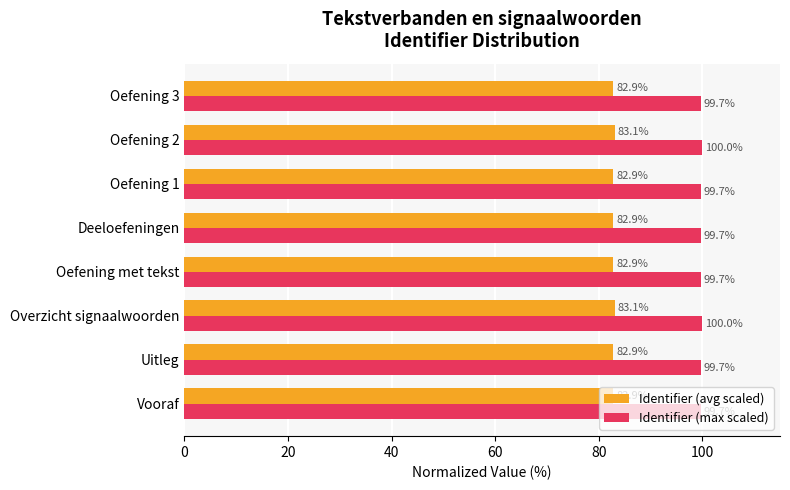

Is it true that Identifier (max scaled) equals 58.4 at Deeloefeningen?

False